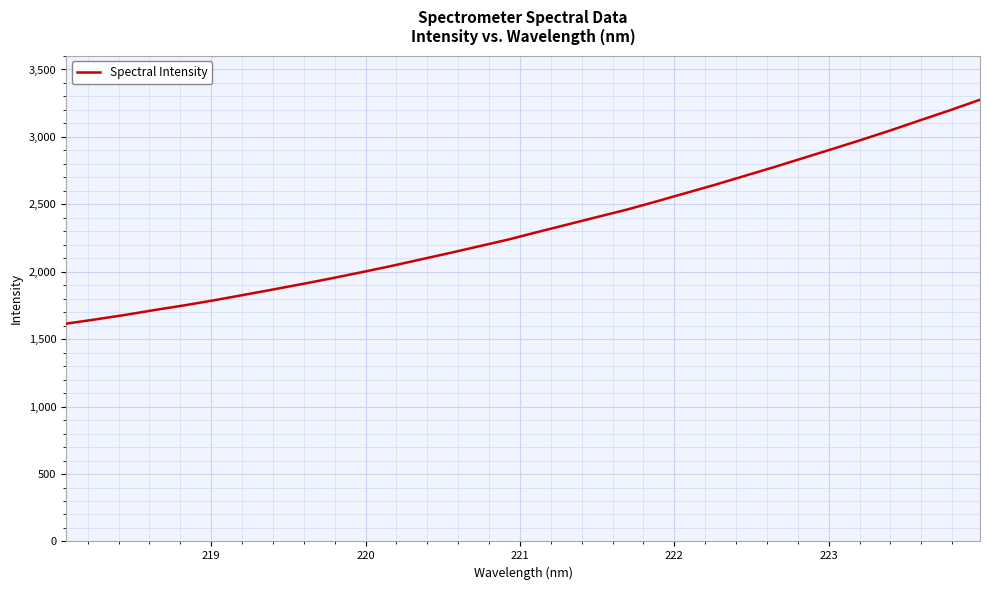

What is the difference between the maximum and minimum values?

1660.7